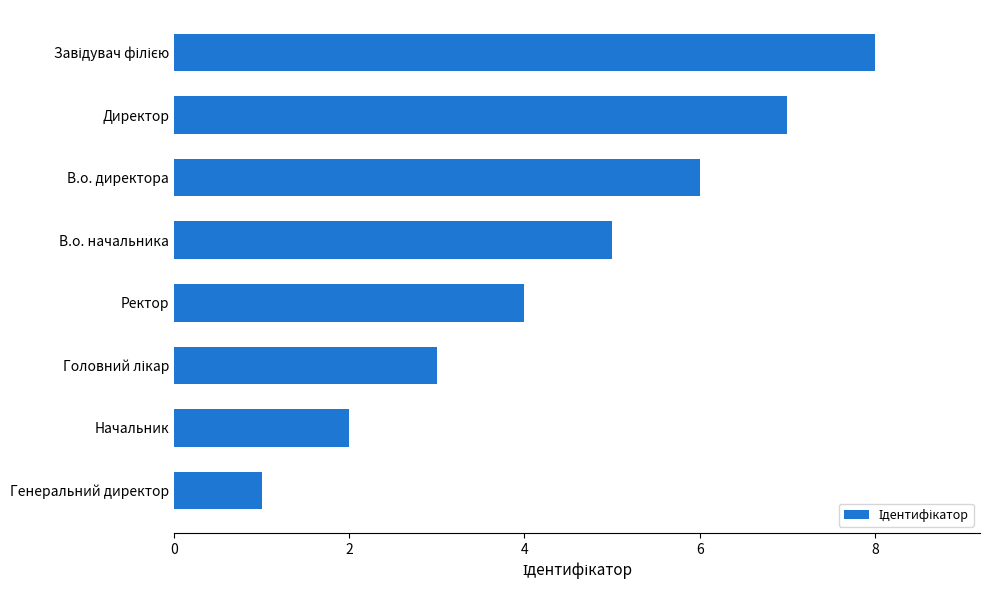

What is the sum of all values?

36